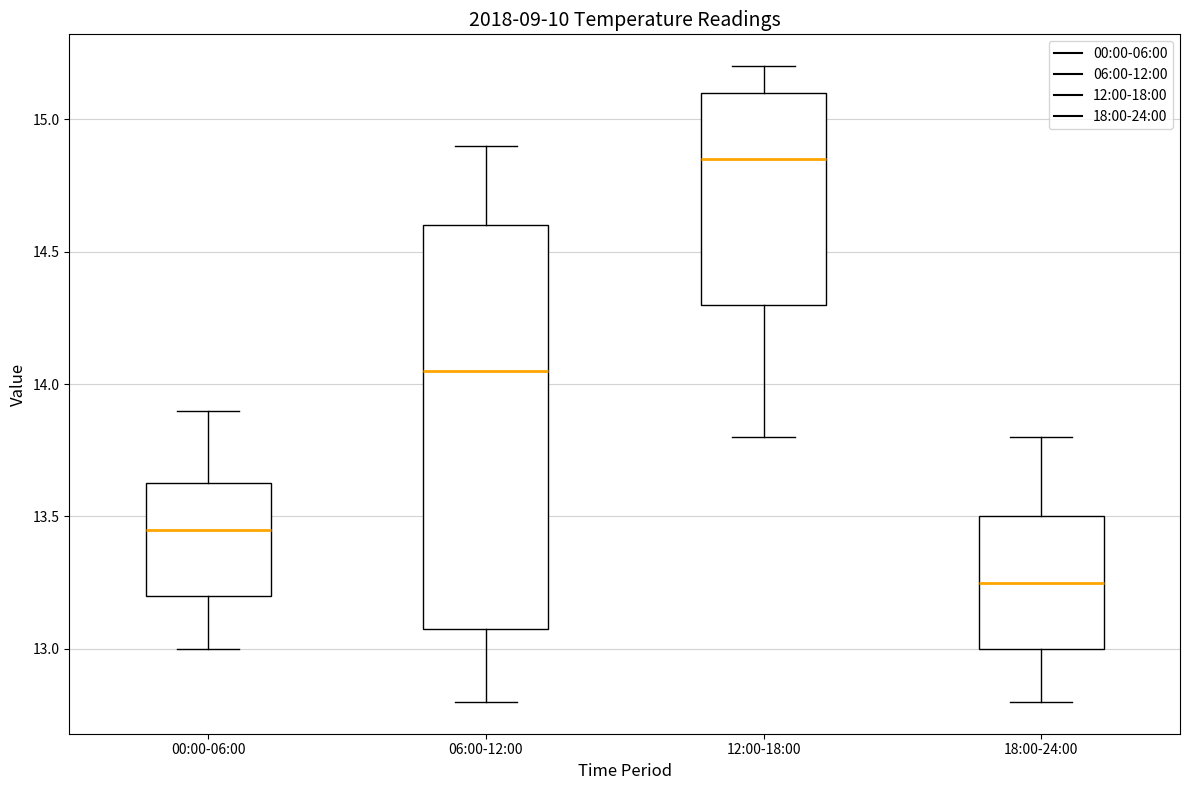

Reading left to right, read every box against the y-axis: the position of its median line, the range the box covers, and the ends of its whiskers. The values are not printed on the chart, so give them approximately, as read against the axis.

00:00-06:00: median 13.45, box 13.20 to 13.65, whiskers 13.00 to 13.90
06:00-12:00: median 14.05, box 13.10 to 14.60, whiskers 12.80 to 14.90
12:00-18:00: median 14.85, box 14.30 to 15.10, whiskers 13.80 to 15.20
18:00-24:00: median 13.25, box 13.00 to 13.50, whiskers 12.80 to 13.80